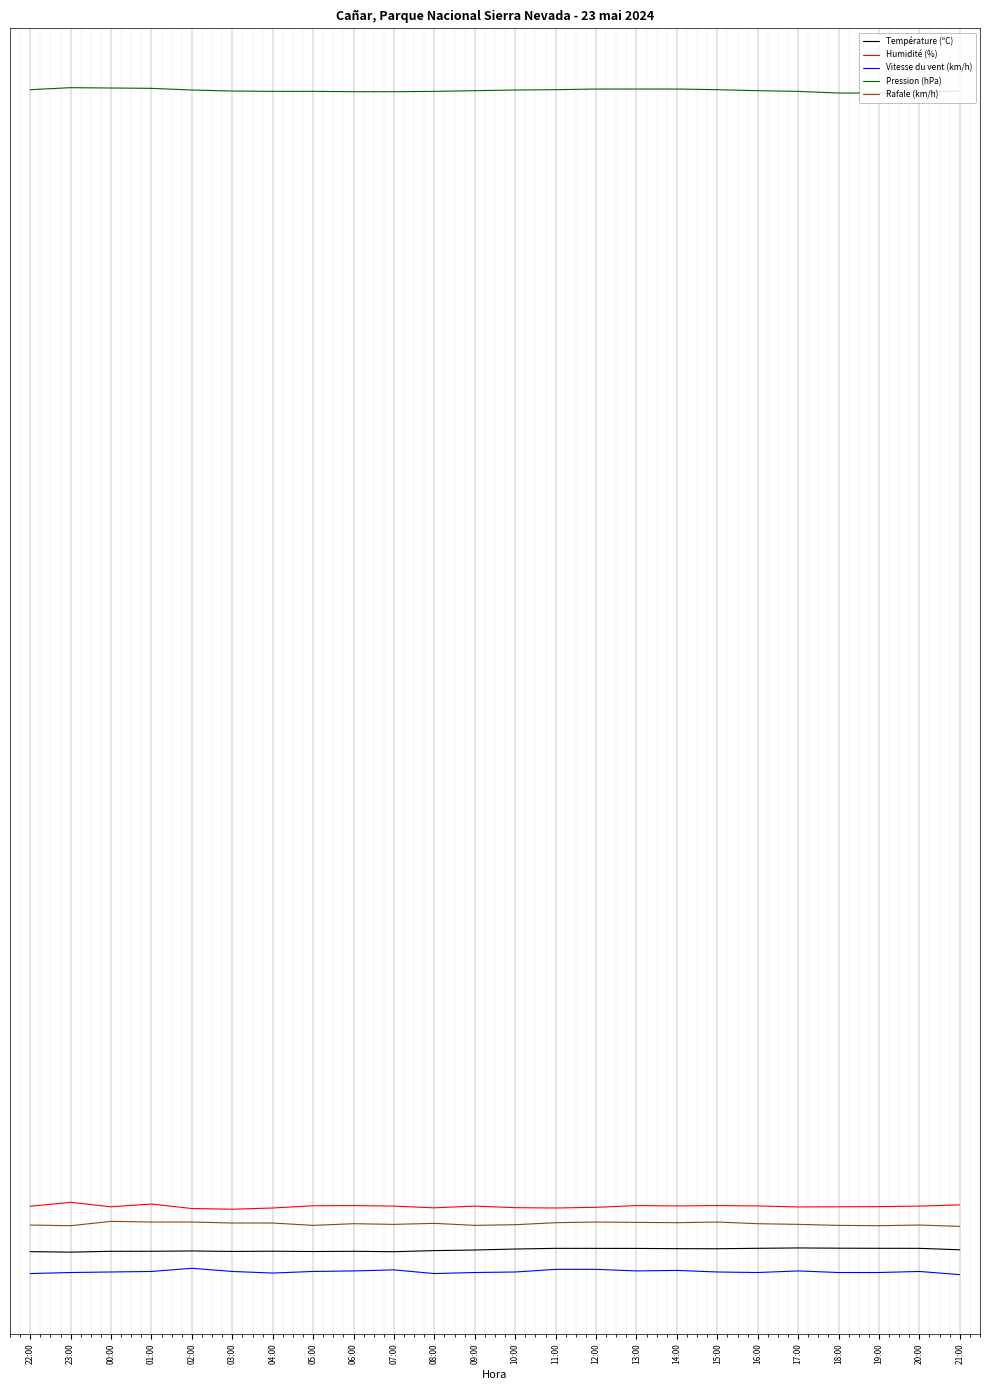

Which series has the largest range (max minus min)?

Humidité (%)